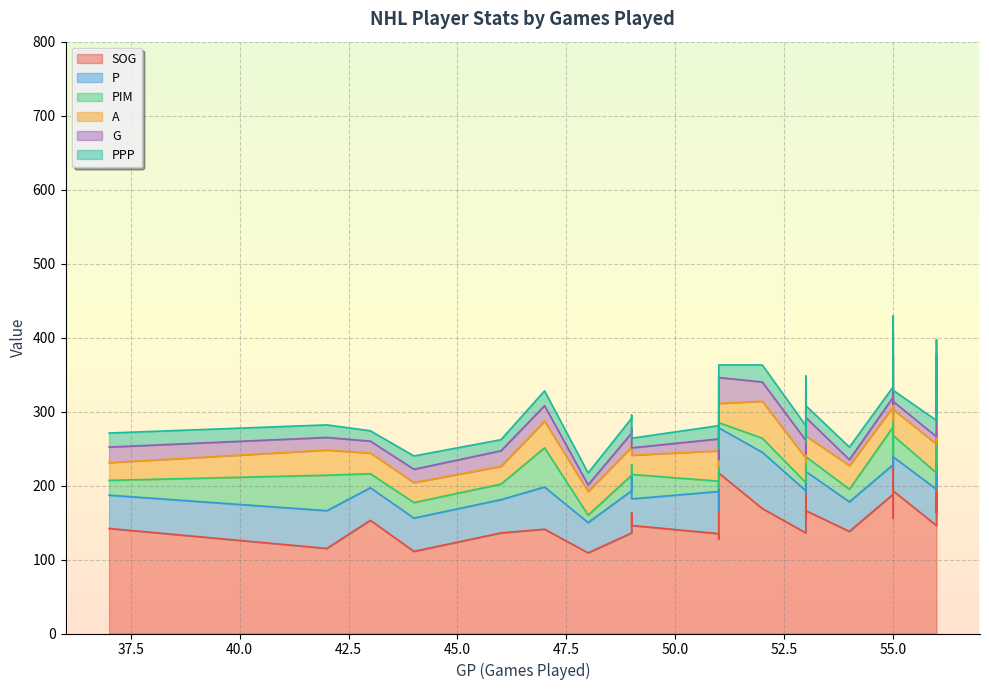

What is the sum of the SOG values at 51 and 56?

318